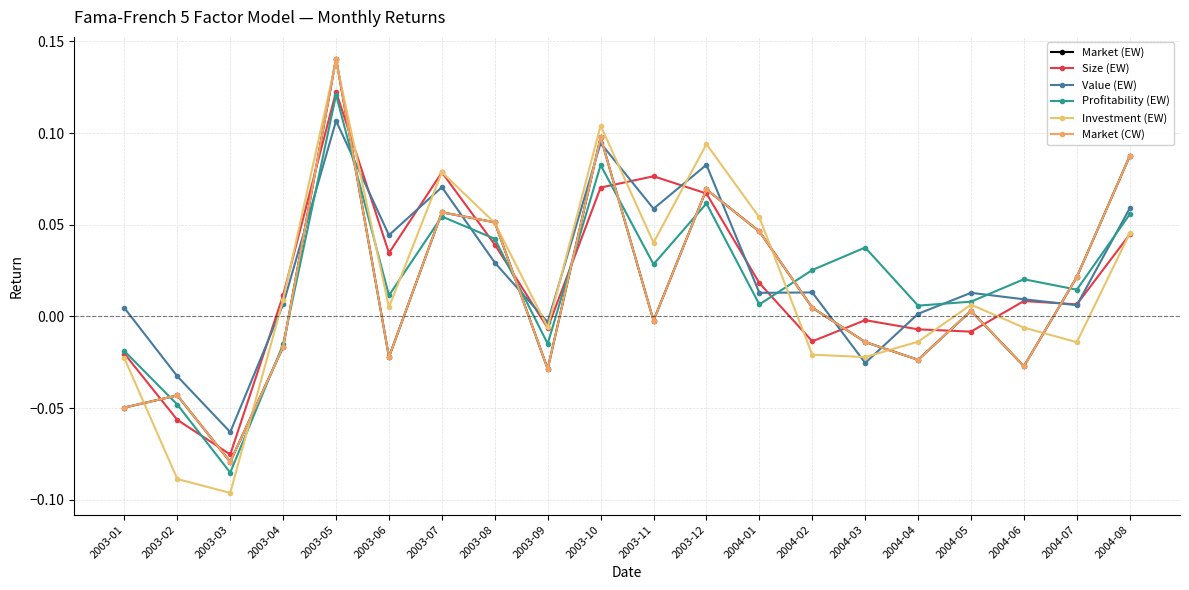

Reading right to left, extract all data points from this chart.

Market (EW): 0.1	0.0	-0.0	0.0	-0.0	-0.0	0.0	0.0	0.1	-0.0	0.1	-0.0	0.1	0.1	-0.0	0.1	-0.0	-0.1	-0.0	-0.0
Size (EW): 0.0	0.0	0.0	-0.0	-0.0	-0.0	-0.0	0.0	0.1	0.1	0.1	-0.0	0.0	0.1	0.0	0.1	0.0	-0.1	-0.1	-0.0
Value (EW): 0.1	0.0	0.0	0.0	0.0	-0.0	0.0	0.0	0.1	0.1	0.1	-0.0	0.0	0.1	0.0	0.1	0.0	-0.1	-0.0	0.0
Profitability (EW): 0.1	0.0	0.0	0.0	0.0	0.0	0.0	0.0	0.1	0.0	0.1	-0.0	0.0	0.1	0.0	0.1	-0.0	-0.1	-0.0	-0.0
Investment (EW): 0.0	-0.0	-0.0	0.0	-0.0	-0.0	-0.0	0.1	0.1	0.0	0.1	-0.0	0.1	0.1	0.0	0.1	0.0	-0.1	-0.1	-0.0
Market (CW): 0.1	0.0	-0.0	0.0	-0.0	-0.0	0.0	0.0	0.1	-0.0	0.1	-0.0	0.1	0.1	-0.0	0.1	-0.0	-0.1	-0.0	-0.0